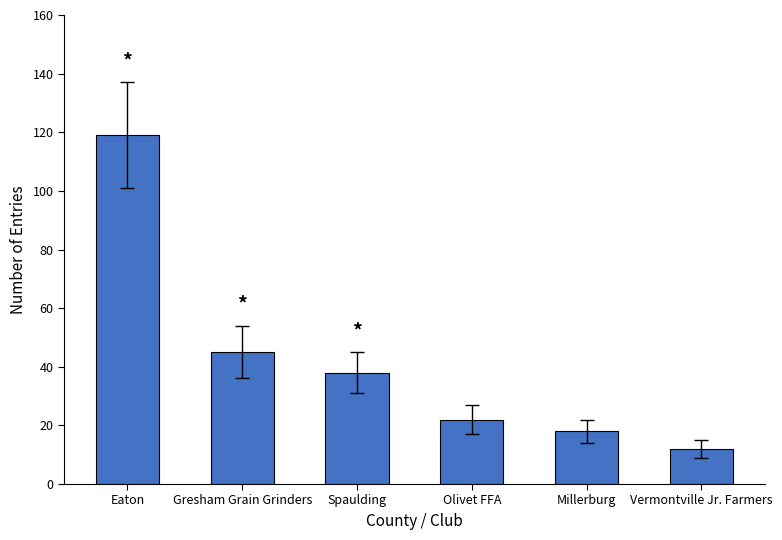

What is the maximum value shown in the chart?

119